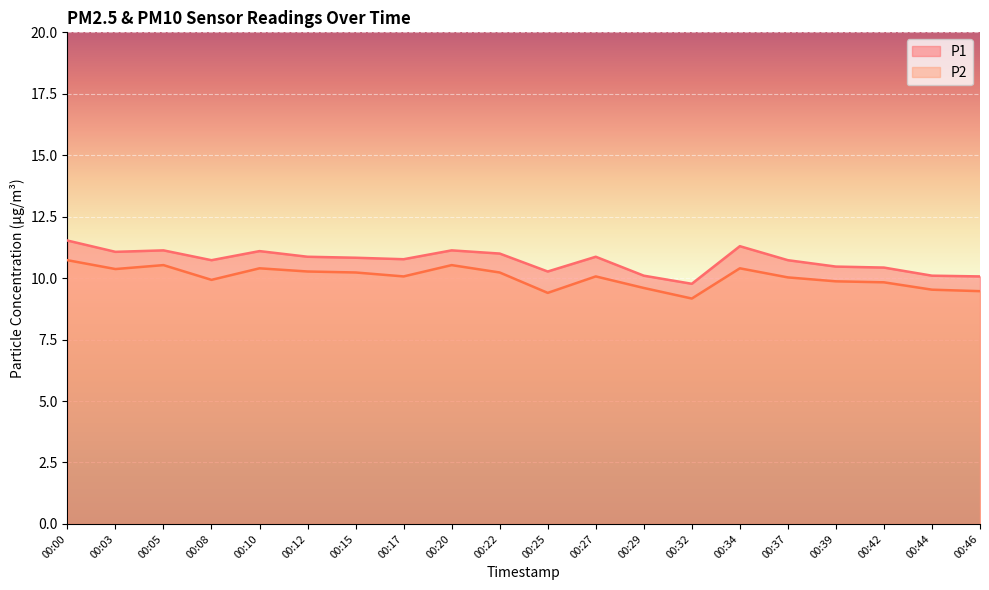

What is the value of the P1 point at the 13th from the left?

10.1